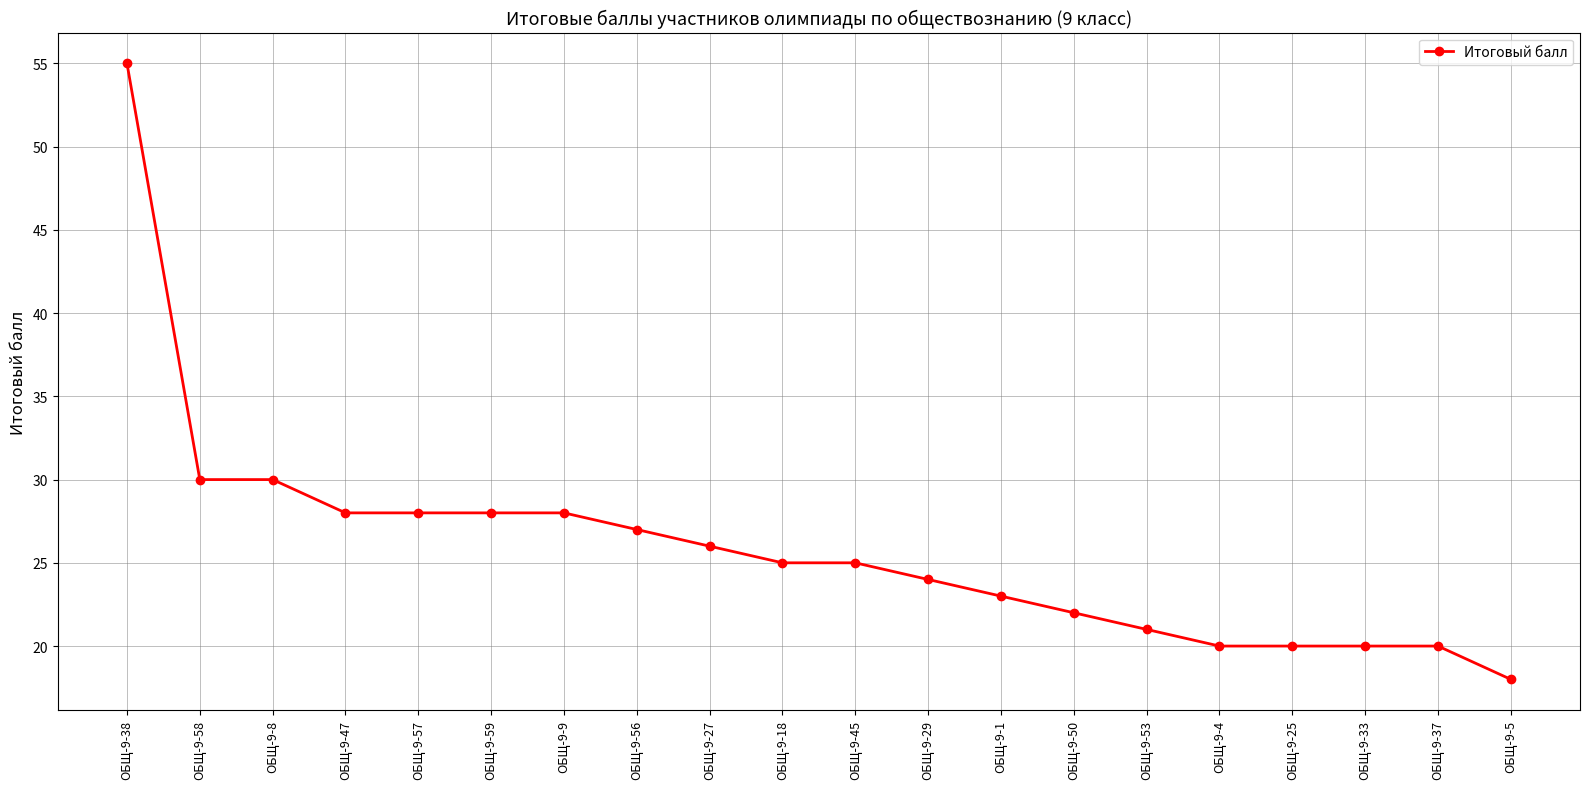

What is the ratio of the value at ОБЩ-9-37 to the value at ОБЩ-9-8?

0.7